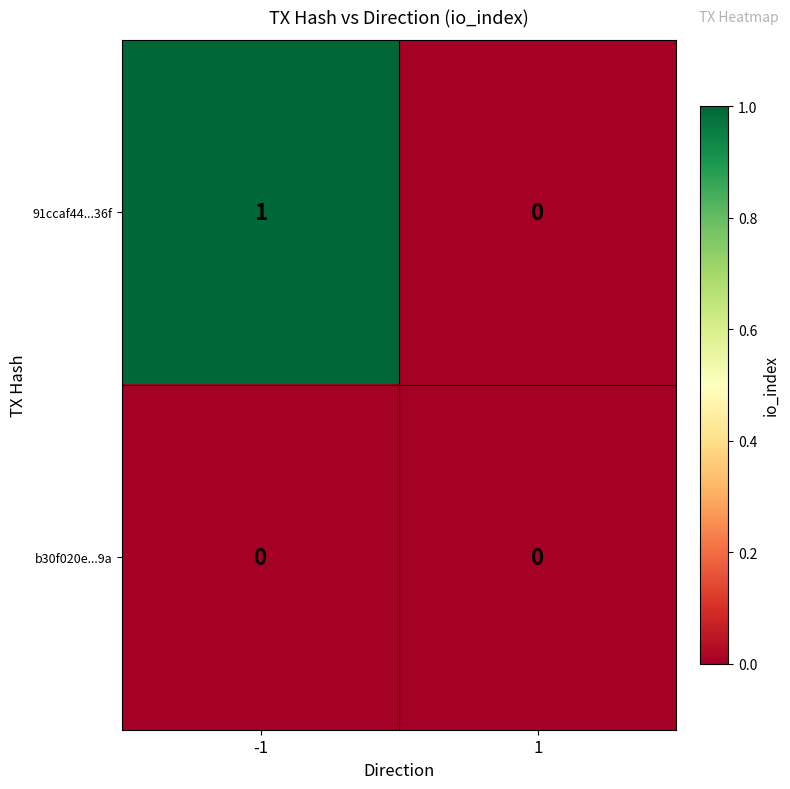

Which series changed the most between -1 and 1?

91ccaf44...36f